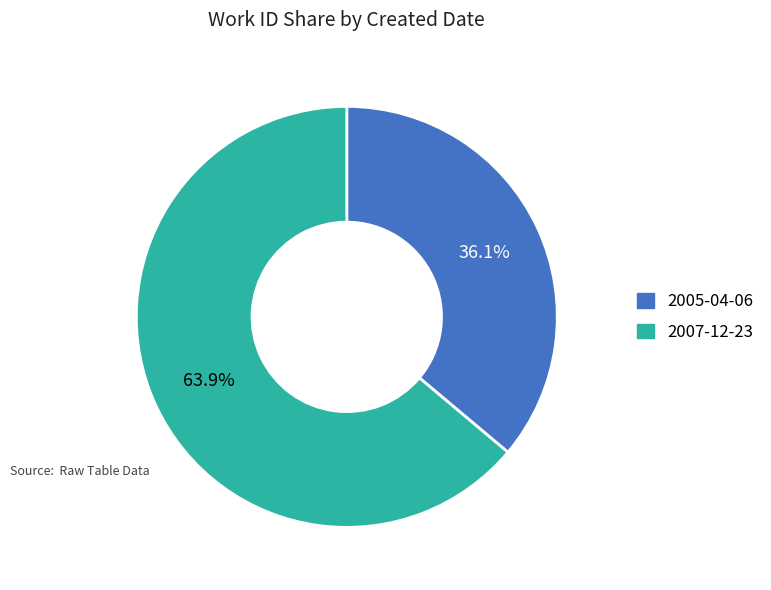

To the nearest percent, what portion does 2005-04-06 represent?

36%